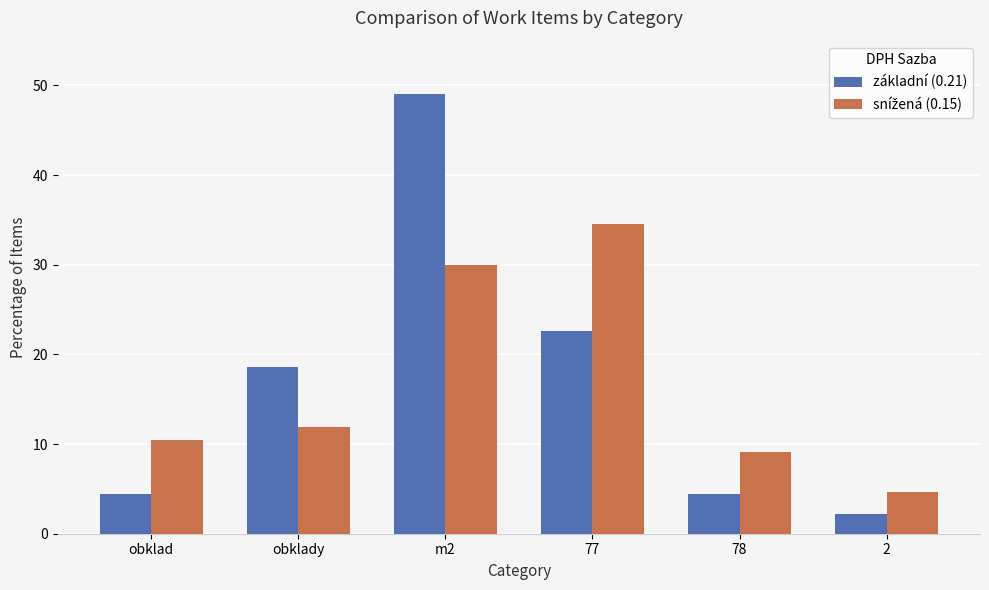

The základní (0.21) series shows 22.6 at 77. True or false?

True